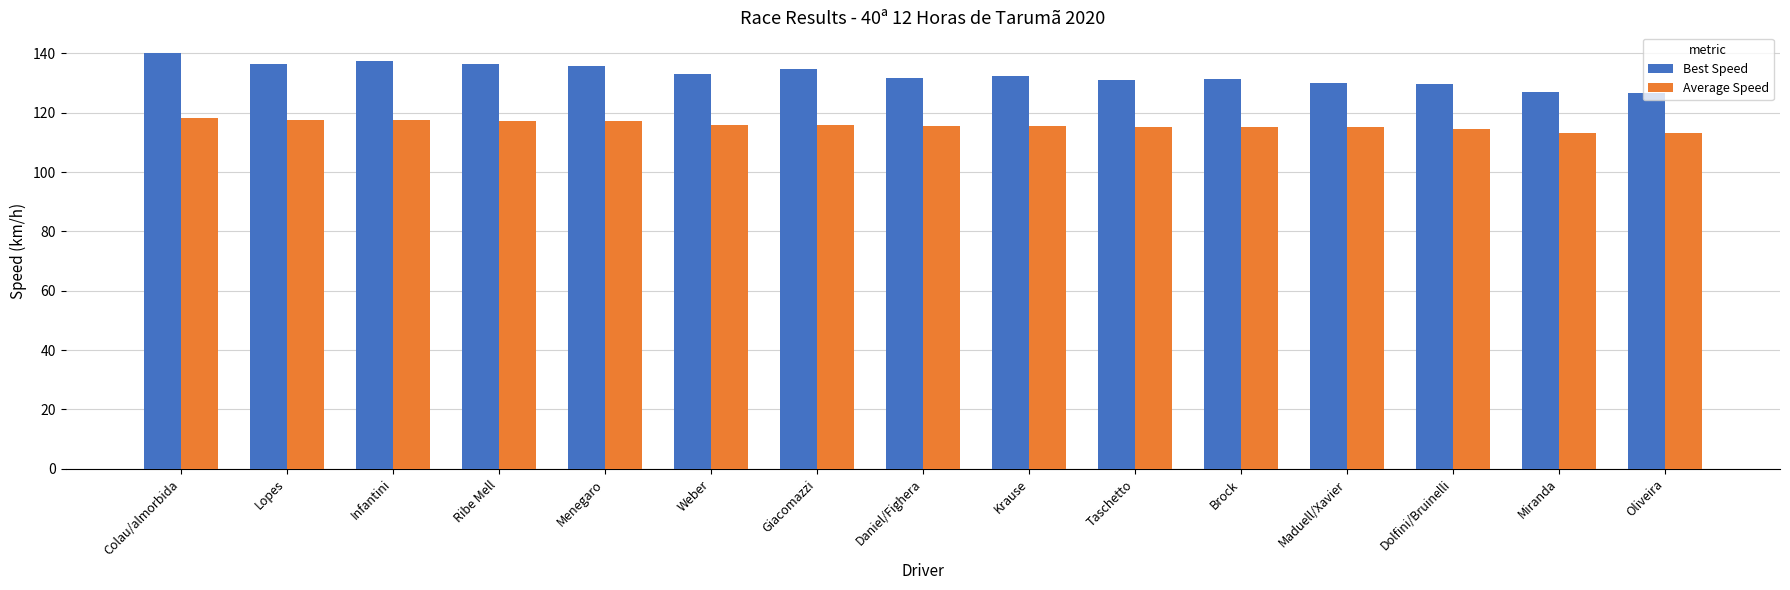

What is the spread (max minus min) of values at Maduell/Xavier?

15.0